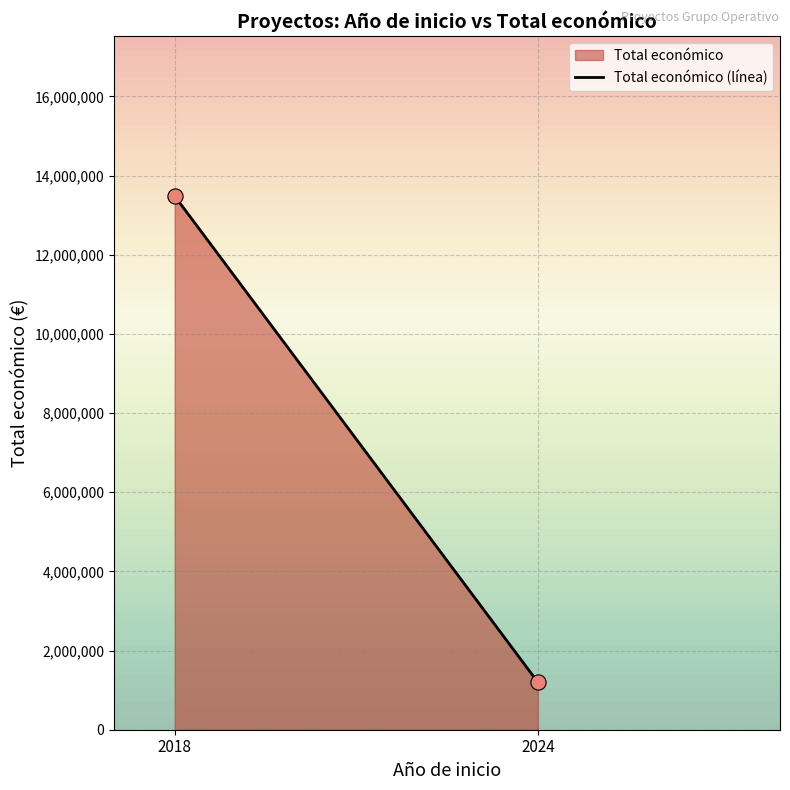

What is the average X value?

2021